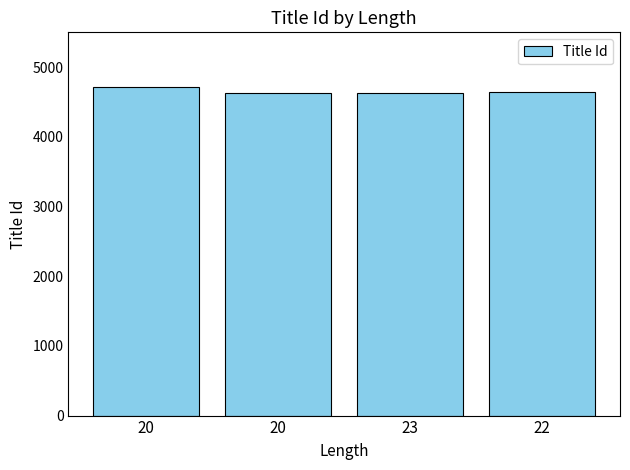

How many distinct data groups are displayed?

1